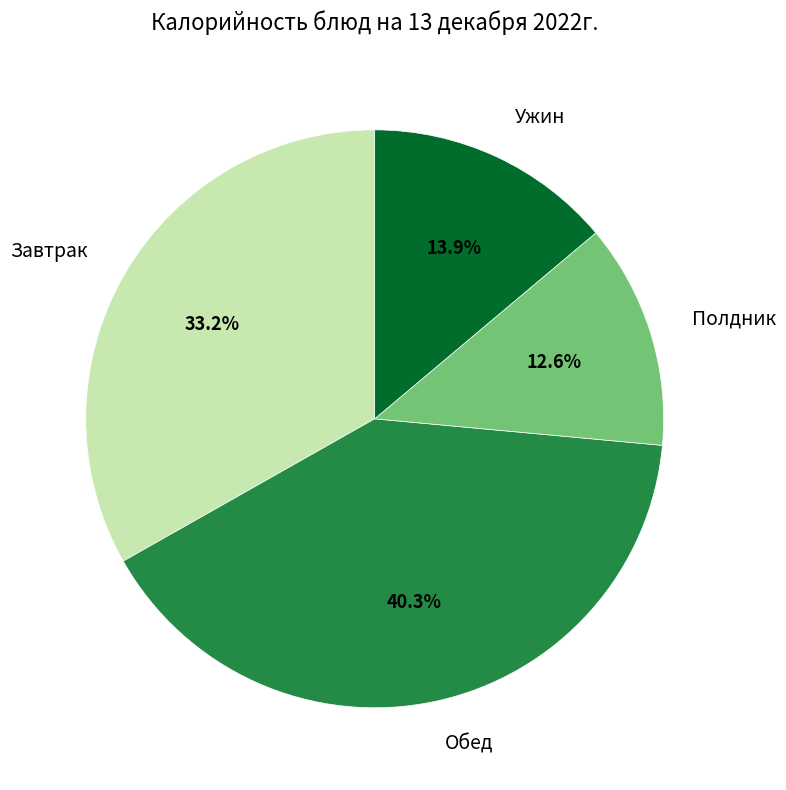

What is the ratio of the value at Завтрак to the value at Обед?

0.8